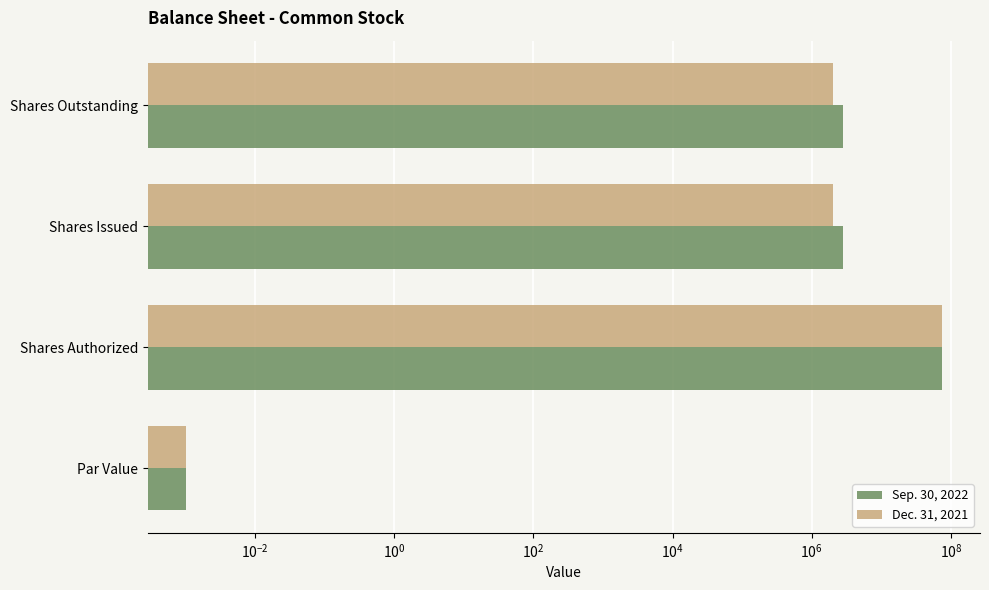

Is the value of Sep. 30, 2022 at Shares Outstanding greater than the value of Dec. 31, 2021 at Shares Issued?

Yes